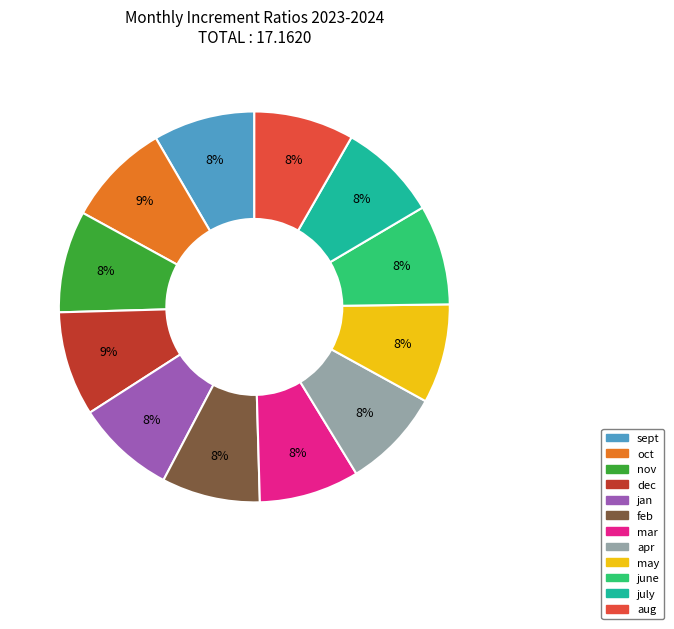

How many segments does this pie chart have?

12